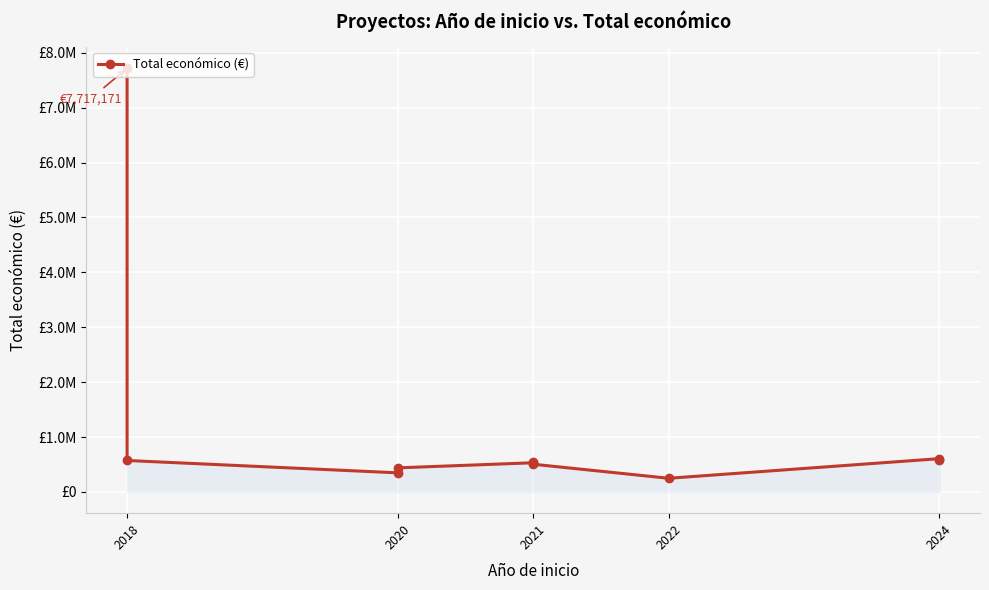

How many values are below 552147?

5